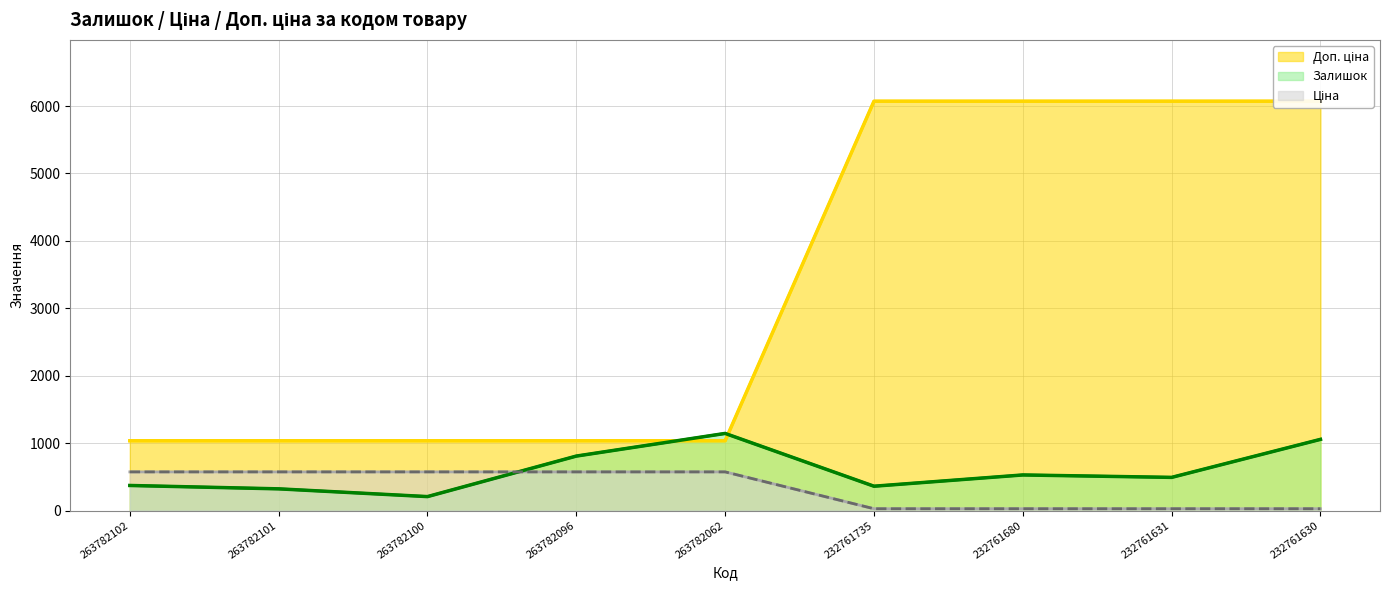

What is the difference between the maximum and minimum values in the Залишок series?

937.0